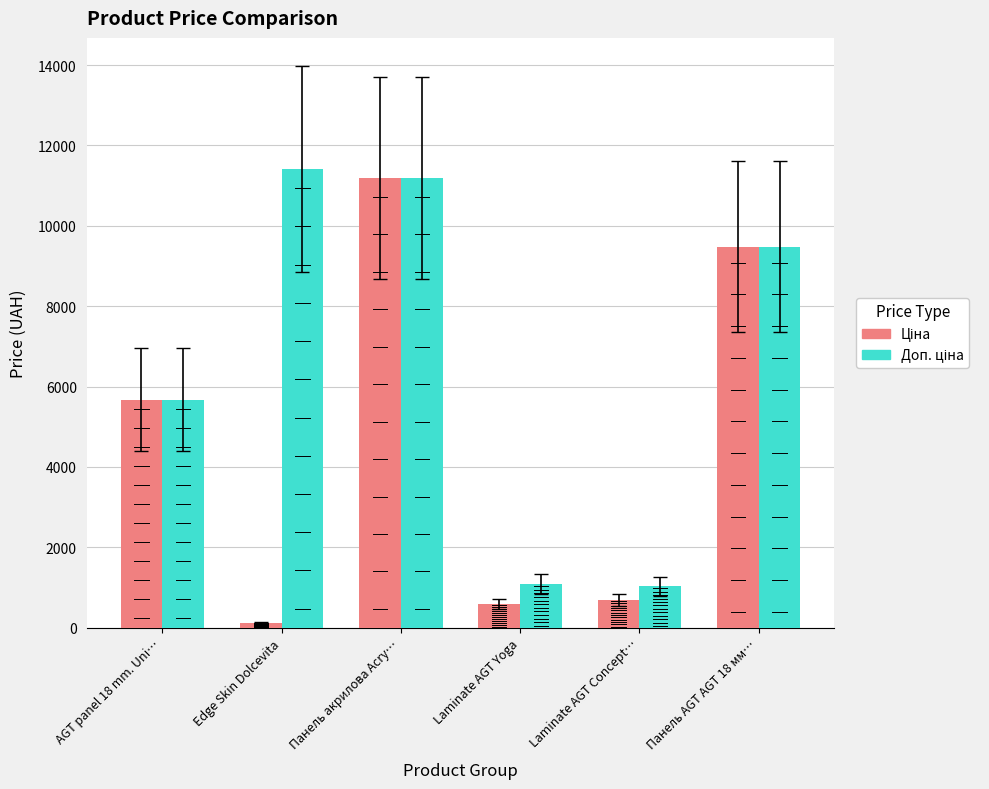

What is the difference between the highest and lowest values at Laminate AGT Yoga?

491.7